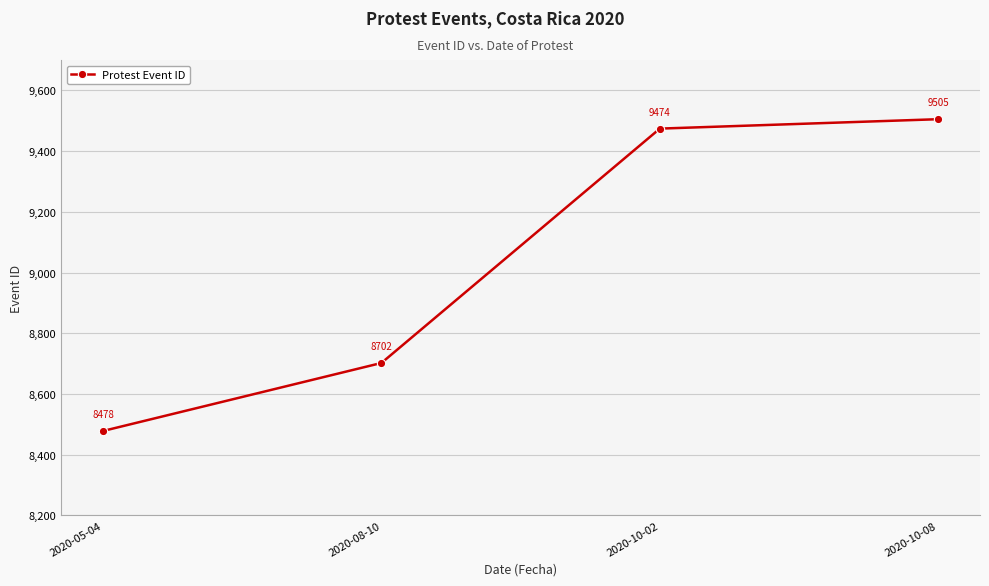

What is the ratio of the value at 2020-10-08 to the value at 2020-10-02?

1.0